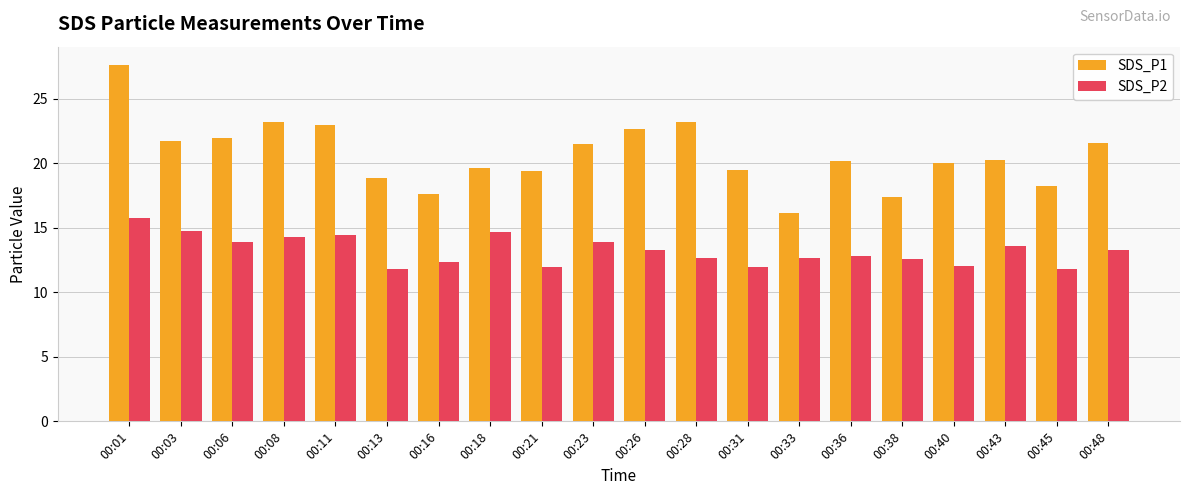

What is the minimum value for SDS_P1?

16.2